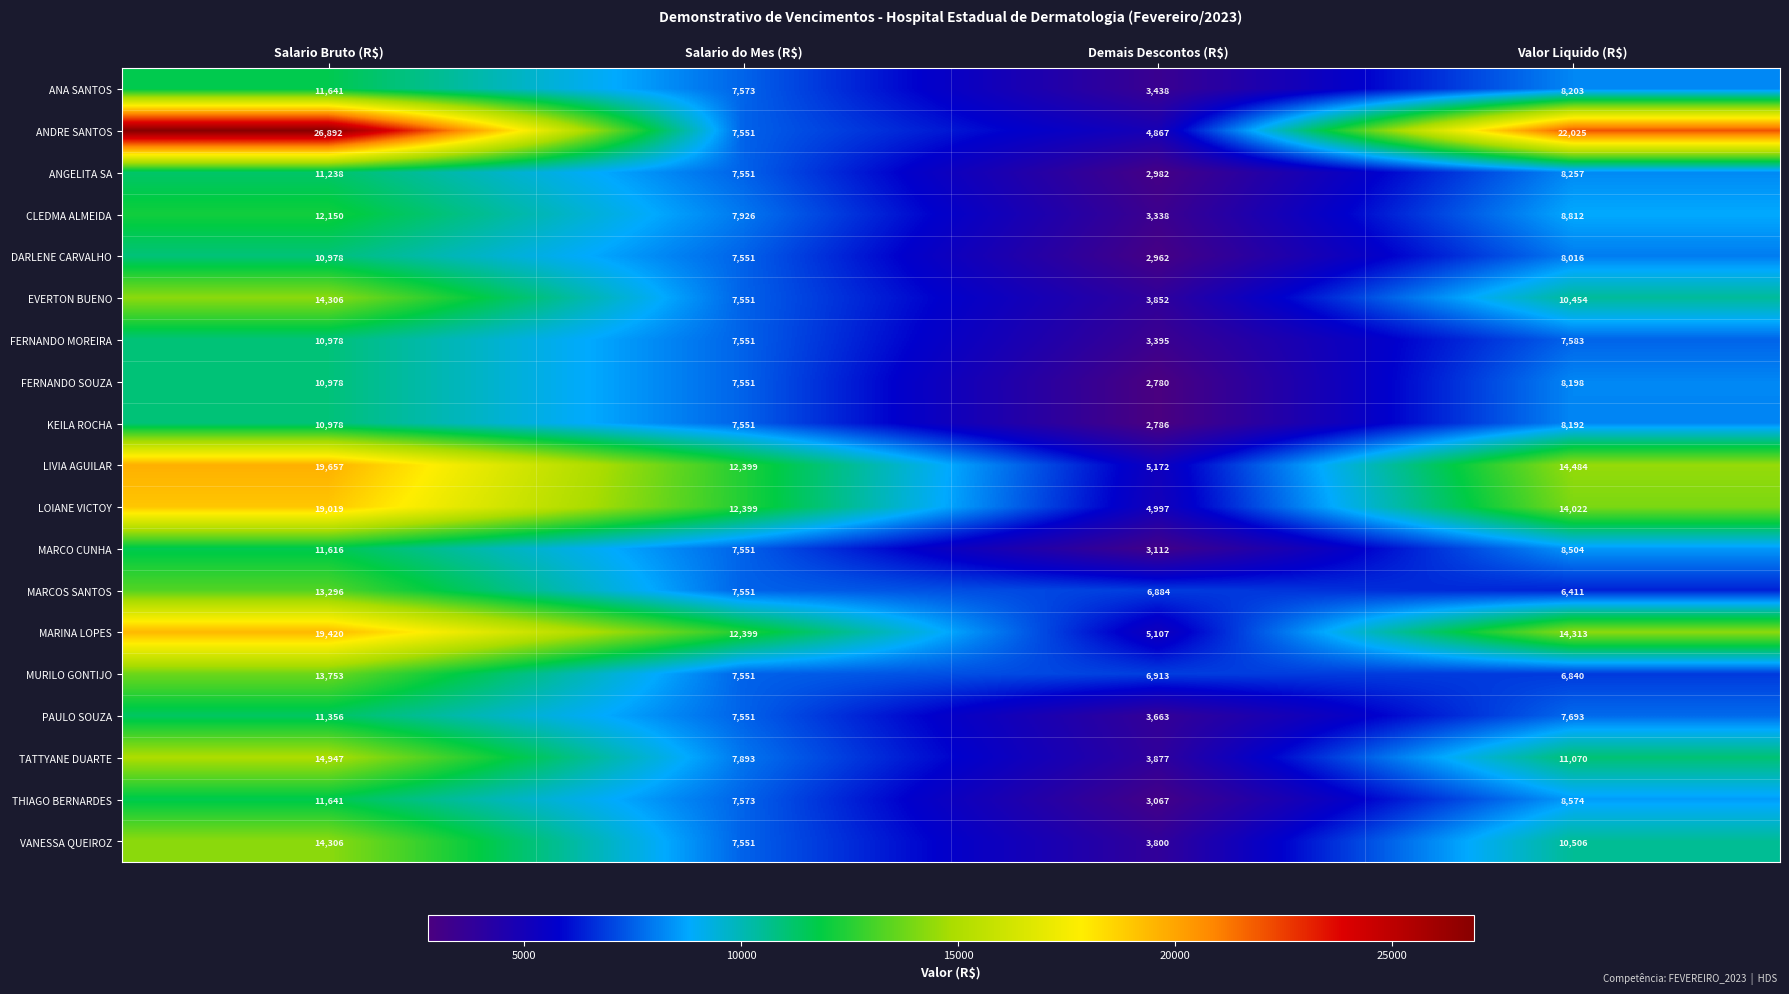

How many MARCO CUNHA values are between 7551 and 11616?

3